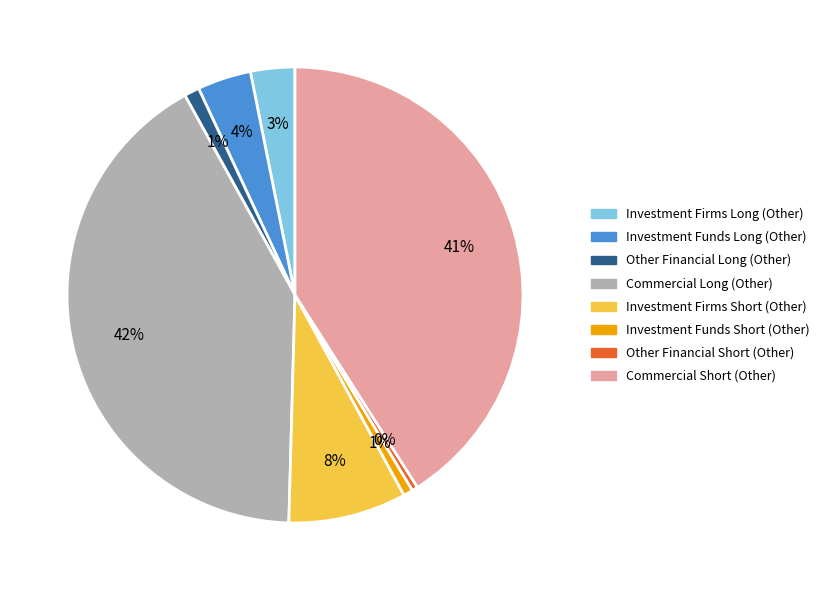

To the nearest percent, what is the average slice percentage?

12%